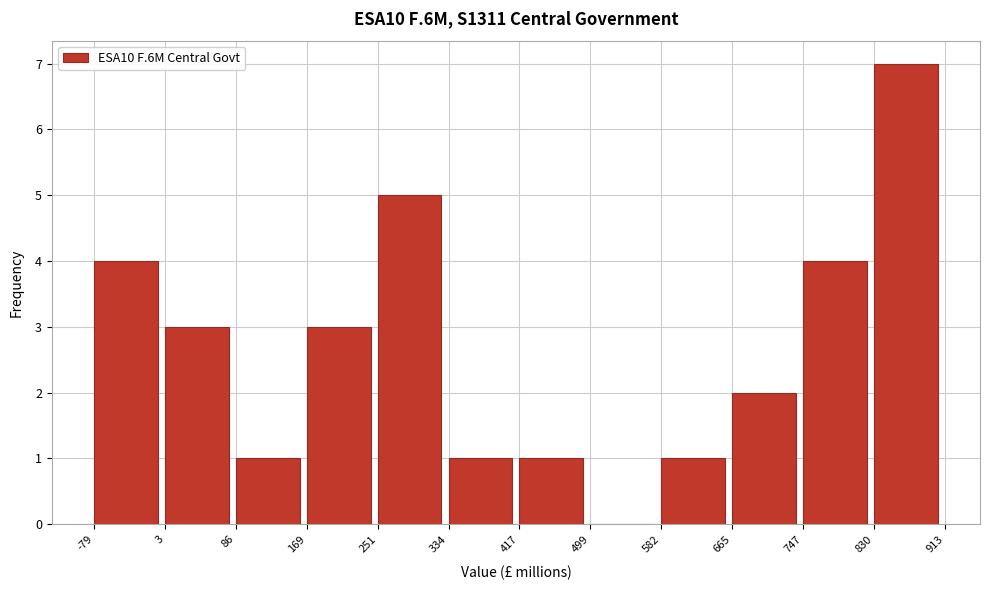

Reading left to right, list every bar in this chart as the range it spans on the x-axis followed by its height. The values are not printed on the chart, so give them approximately, as read against the axis.

-79 to 3: 4
3 to 86: 3
86 to 169: 1
169 to 251: 3
251 to 334: 5
334 to 417: 1
417 to 499: 1
499 to 582: 0
582 to 665: 1
665 to 747: 2
747 to 830: 4
830 to 913: 7